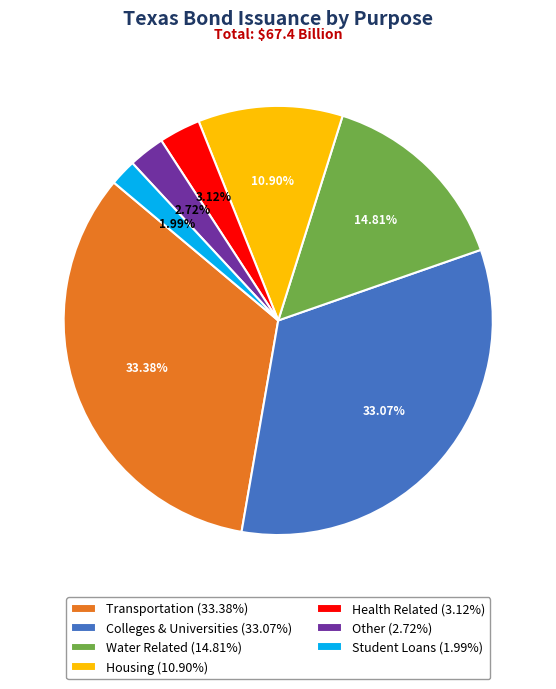

How many slices are in this pie chart?

7